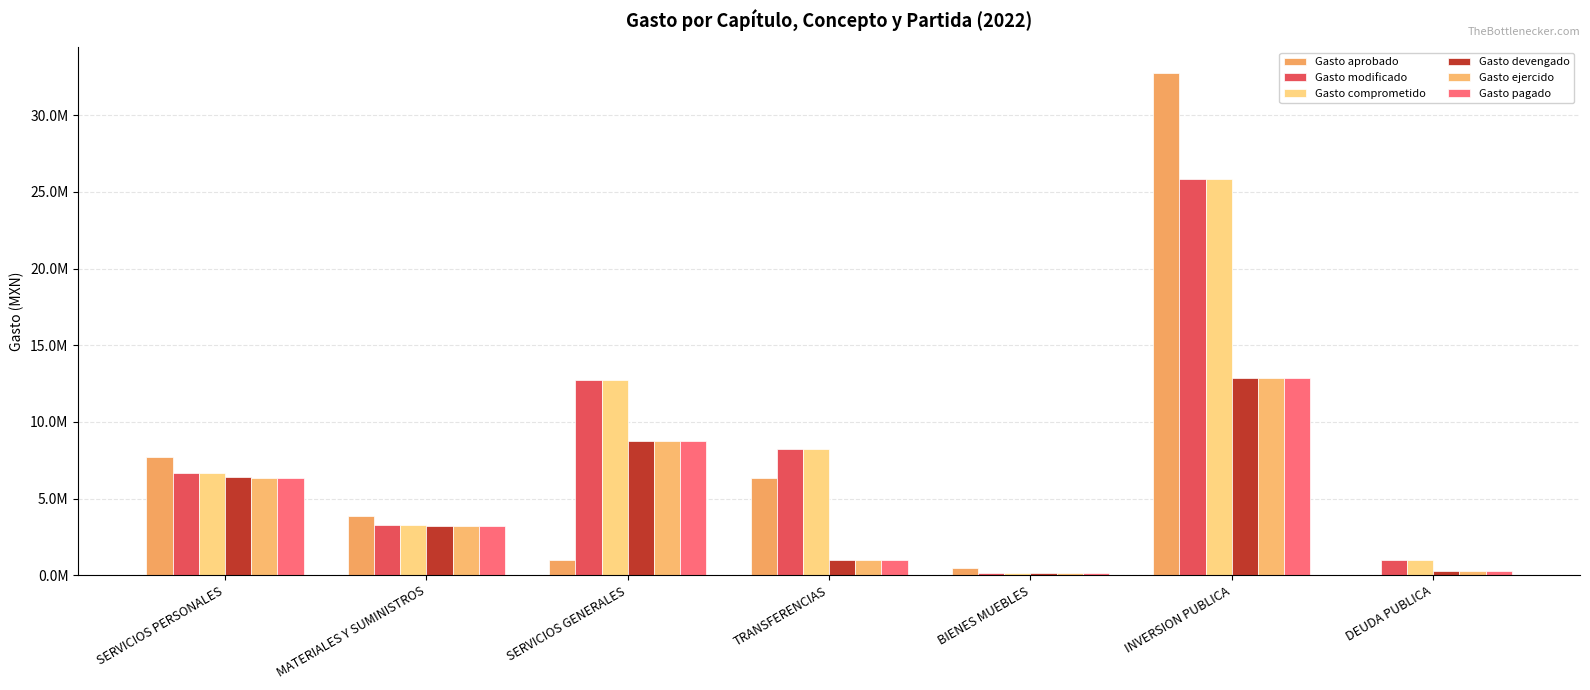

Is it true that Gasto devengado equals 64996.2 at BIENES MUEBLES?

False